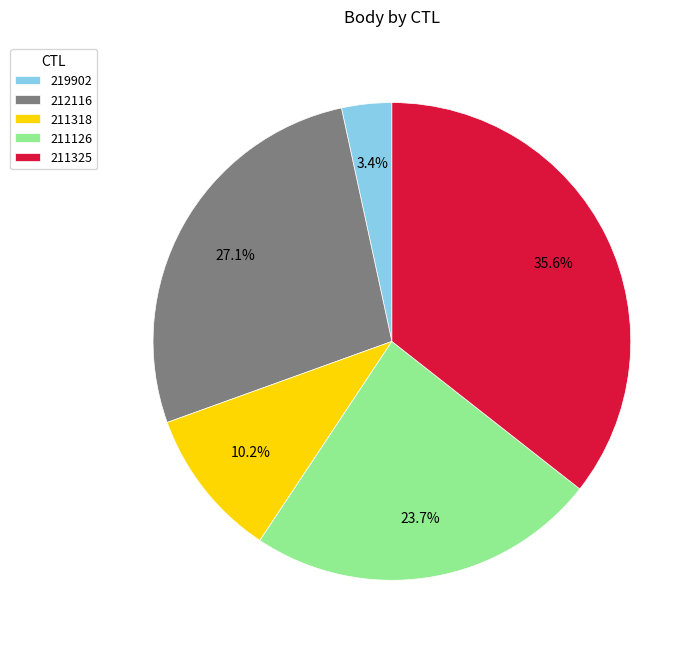

Rank the categories by value from lowest to highest.

219902, 211318, 211126, 212116, 211325